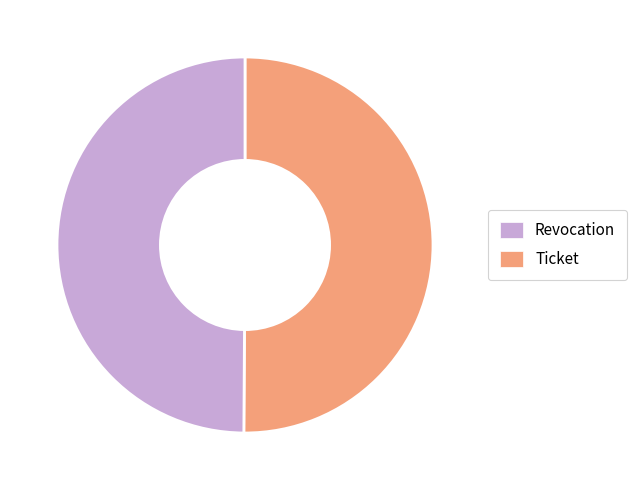

What is the ratio of the value at Ticket to the value at Revocation?

1.0